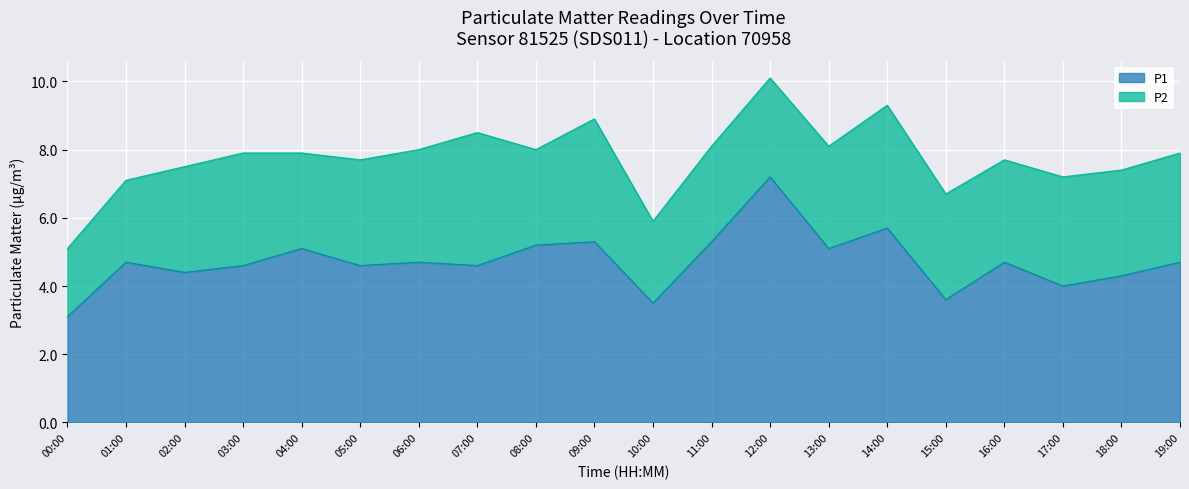

True or false: P1 has a value of 5.9 at 18:00.

False